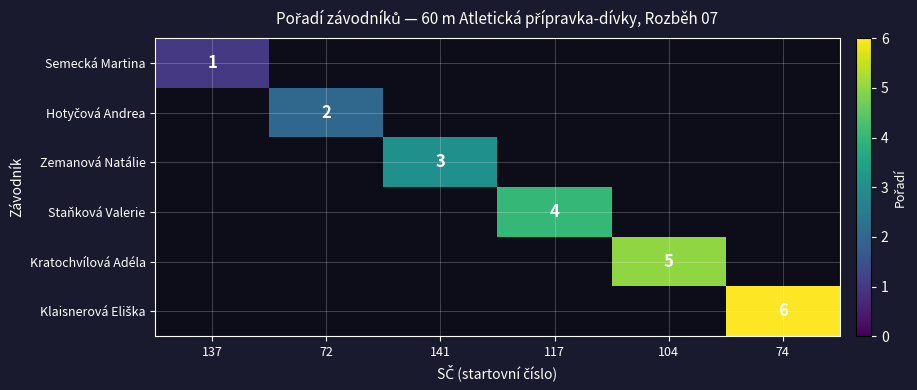

Where is Semecká Martina nearest to the value 1?

137